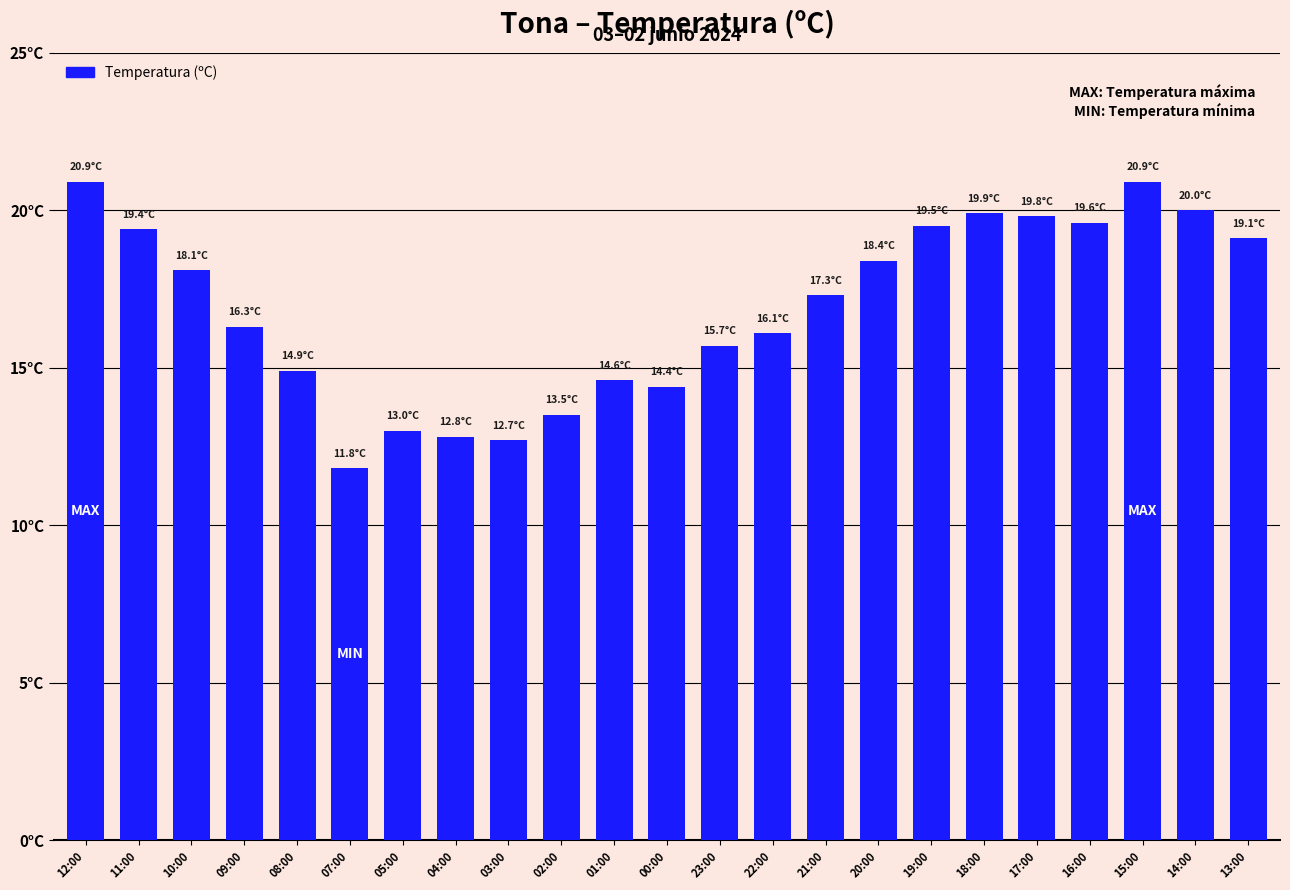

Does the chart contain any negative values?

No